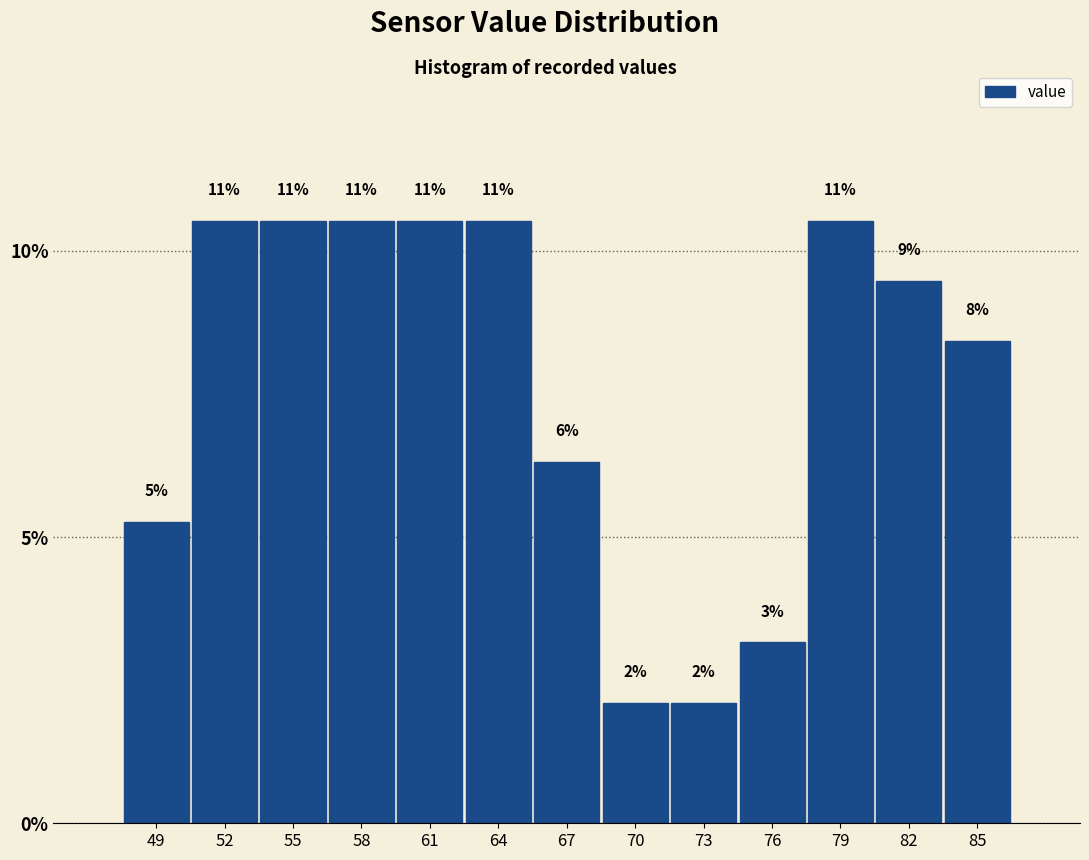

How many bars are there in total?

13